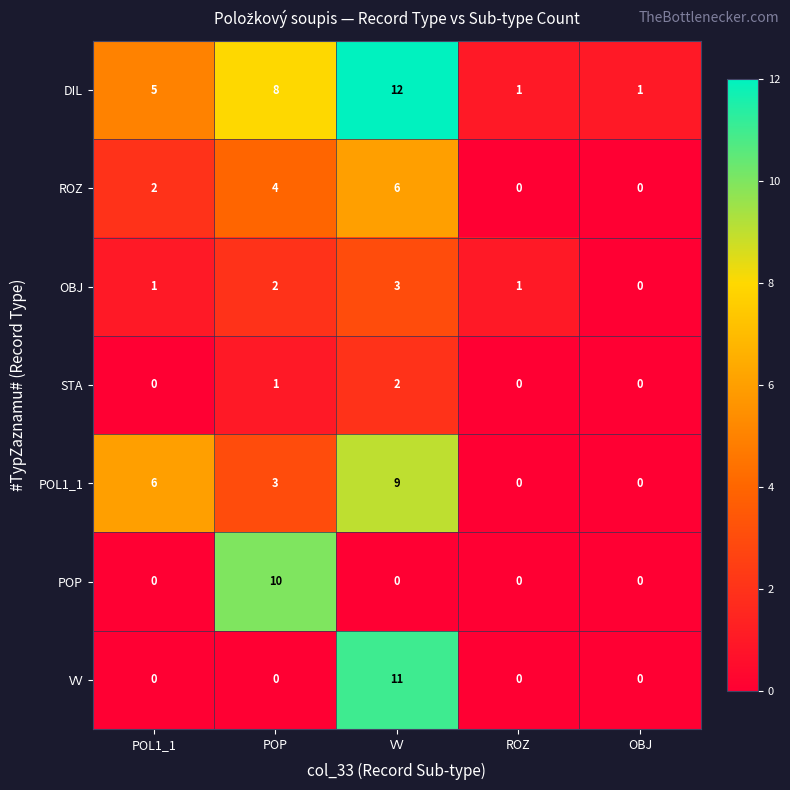

The value of POL1_1 at VV is 6. True or false?

False